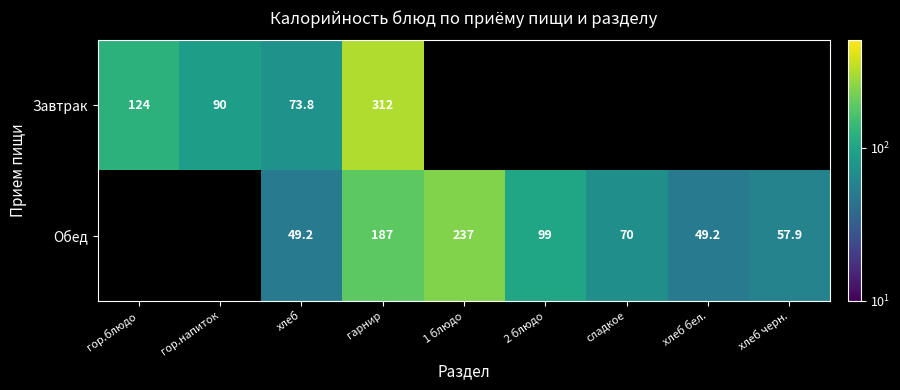

True or false: Обед has a value of 237.0 at 1 блюдо.

True